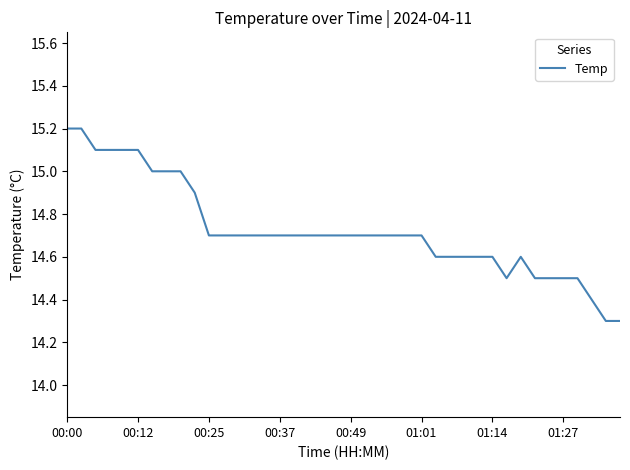

What is the maximum value shown in the chart?

15.2